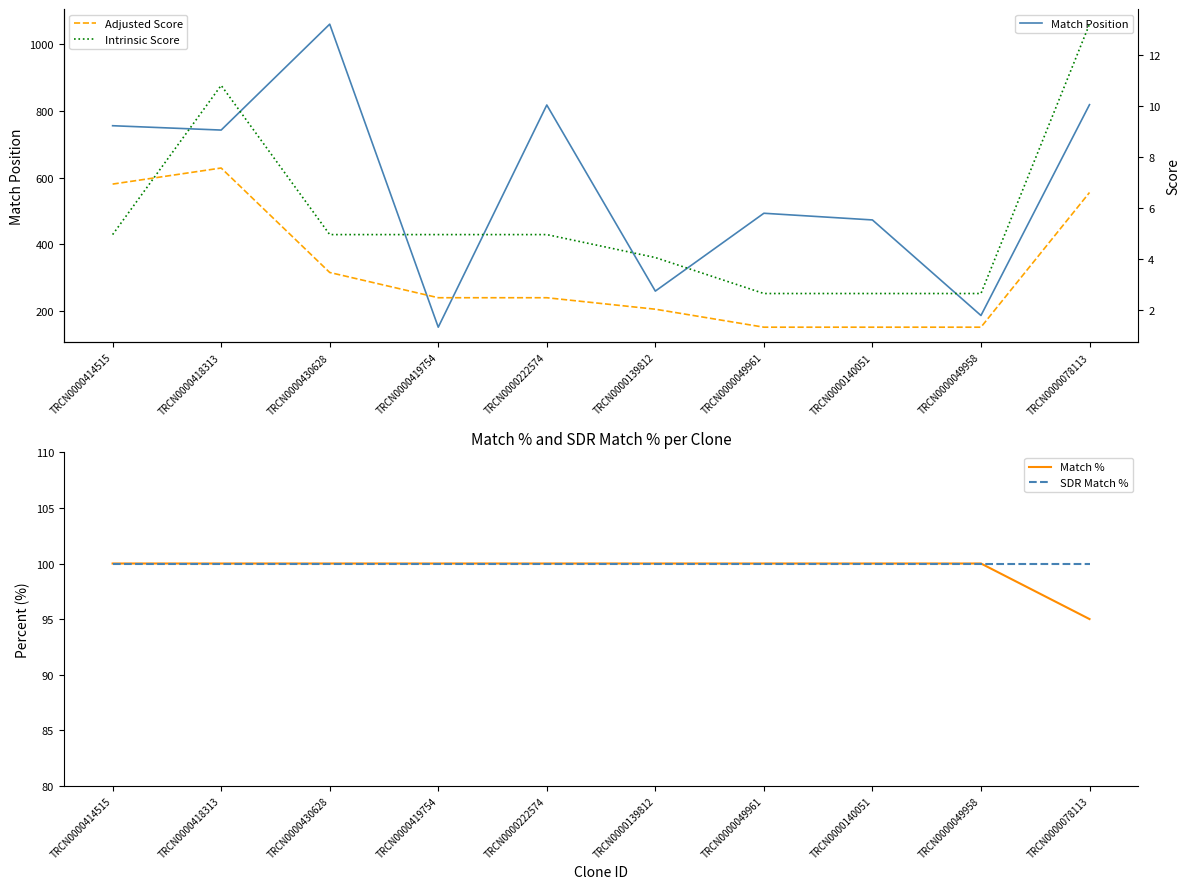

At TRCN0000049958, list the series in order from smallest to largest.

Adjusted Score, Intrinsic Score, Match %, SDR Match %, Match Position